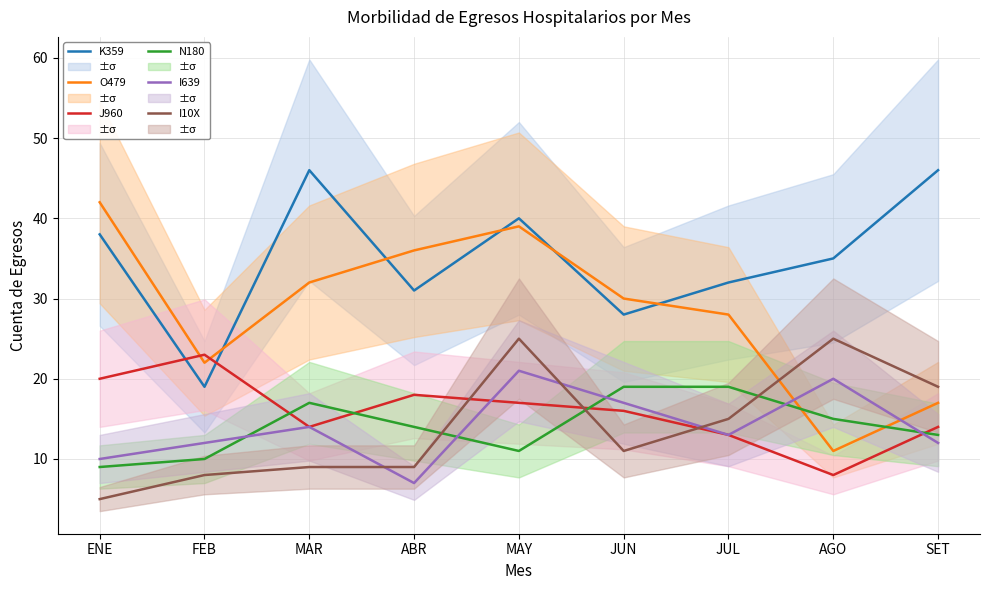

How many data points does each series have?

9